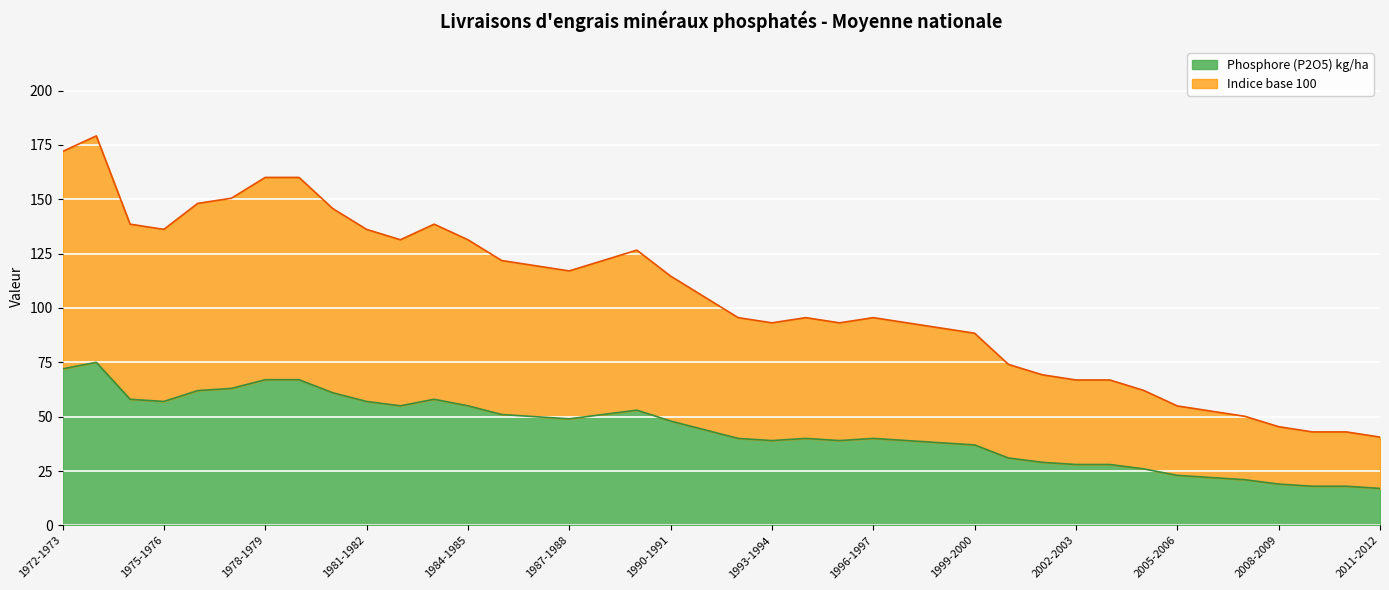

In Phosphore (P2O5) kg/ha, how many points are lower than both neighbors (excluding endpoints)?

5